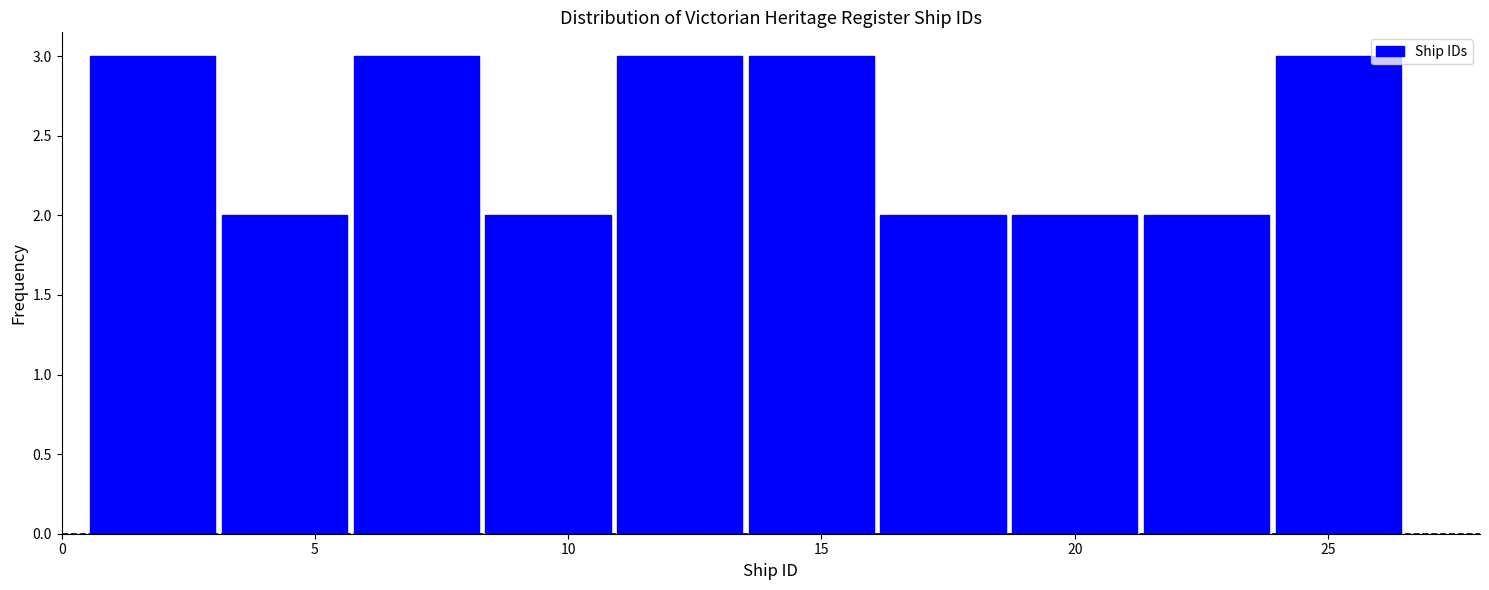

Reading left to right, list every bar in this chart as the range it spans on the x-axis followed by its height. Neither the bar edges nor the heights are printed on the chart, so give them approximately, as read against the axes.

0.5 to 3.1: 3
3.1 to 5.7: 2
5.7 to 8.3: 3
8.3 to 10.9: 2
10.9 to 13.5: 3
13.5 to 16.1: 3
16.1 to 18.7: 2
18.7 to 21.3: 2
21.3 to 23.9: 2
23.9 to 26.5: 3